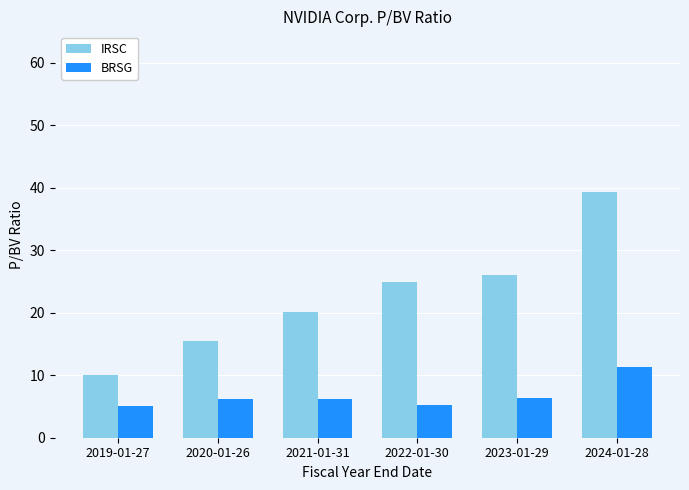

What is the difference between the highest and lowest values at 2024-01-28?

28.0